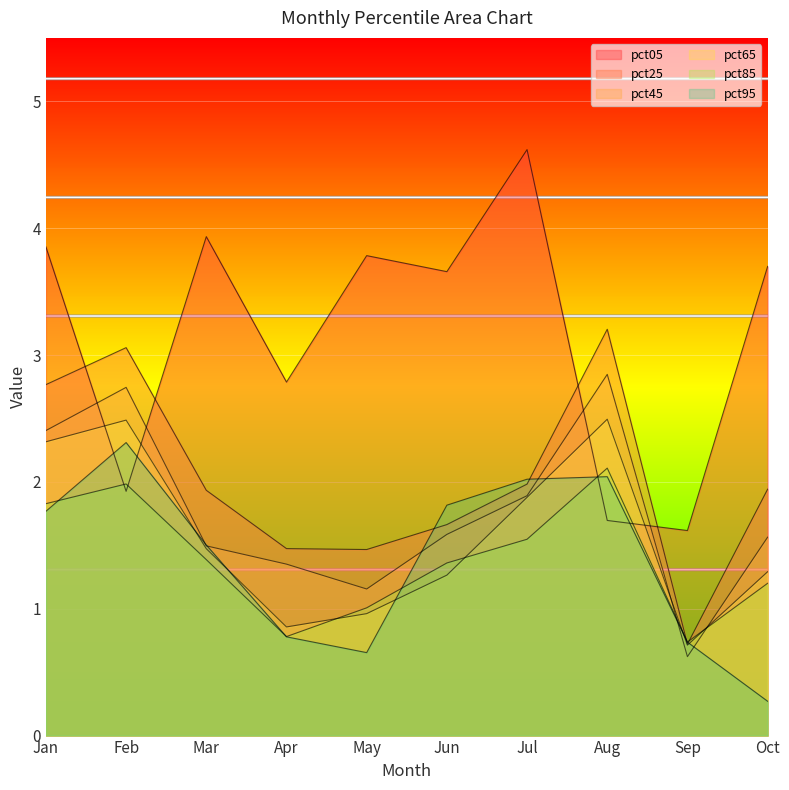

At which label does pct65 reach its minimum?

Sep